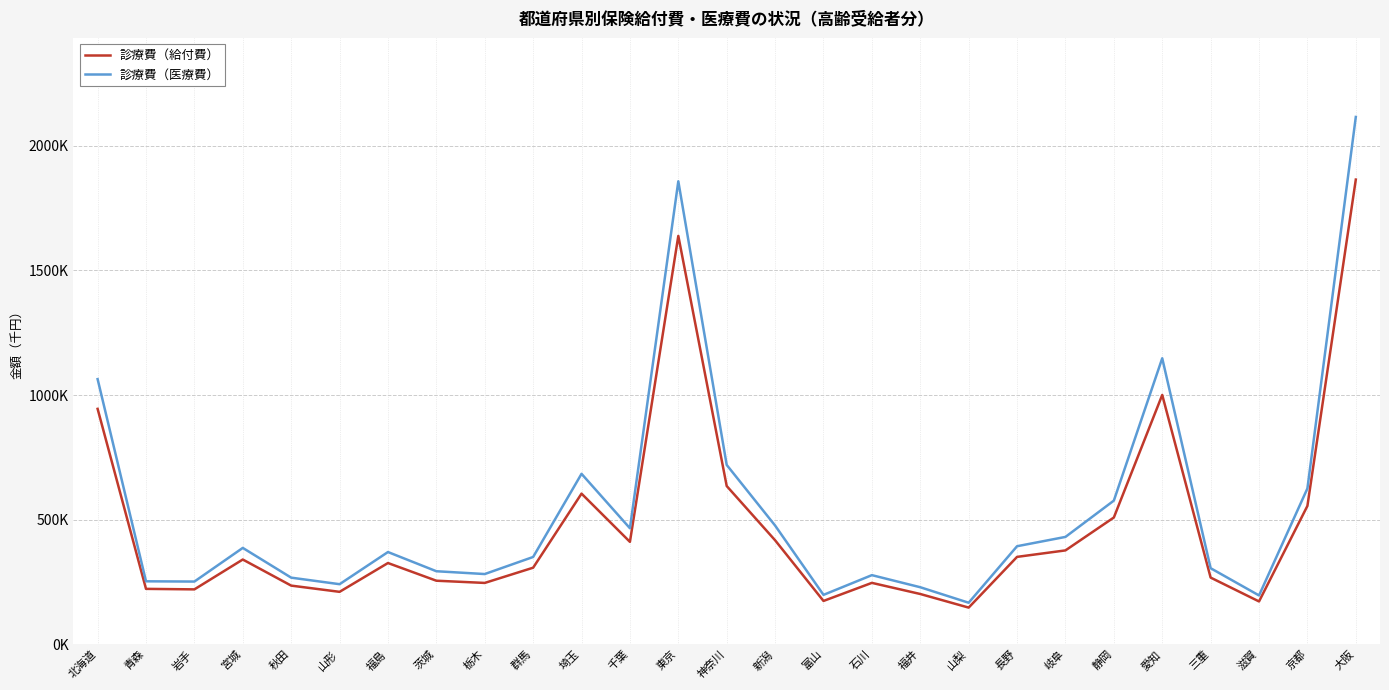

Which category has the highest value in the 診療費（給付費） series?

大阪